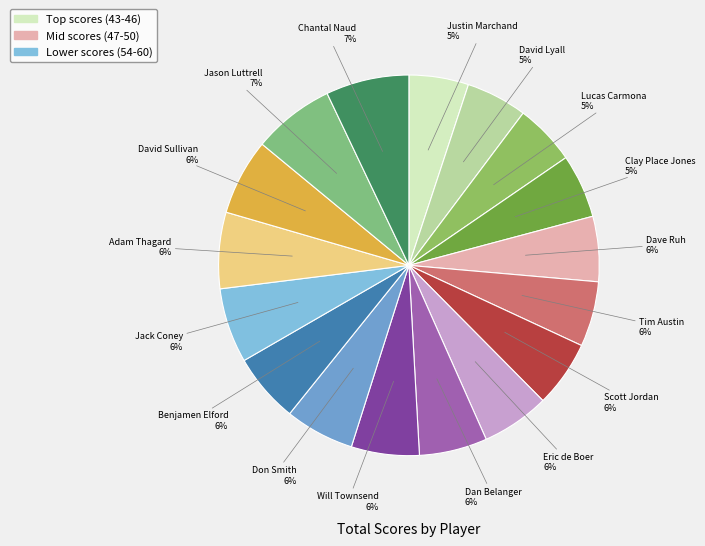

How many segments does this pie chart have?

17